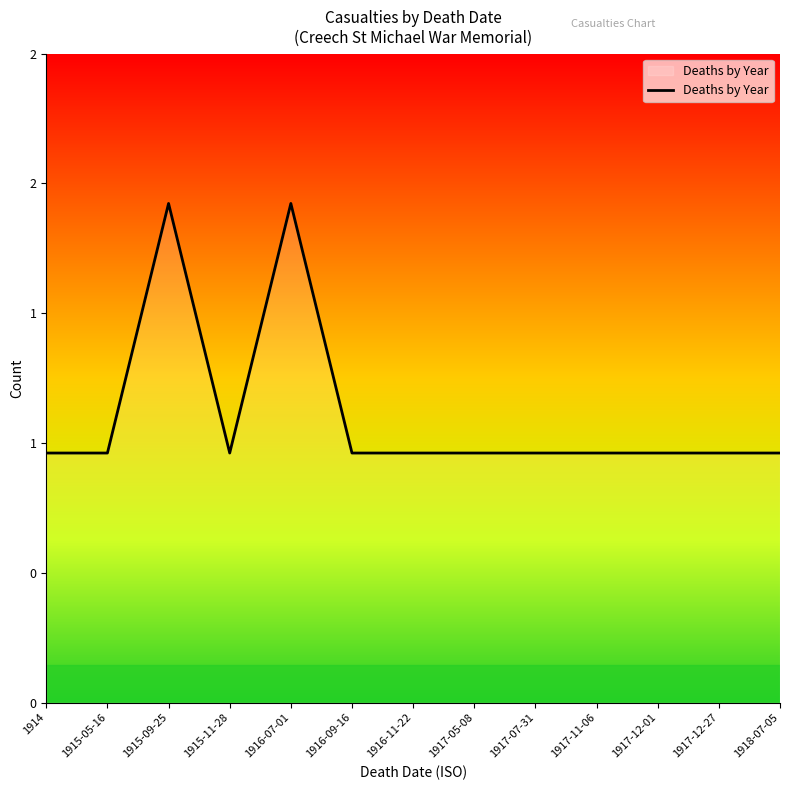

What is the change in value from 1916-07-01 to 1917-12-27?

-1